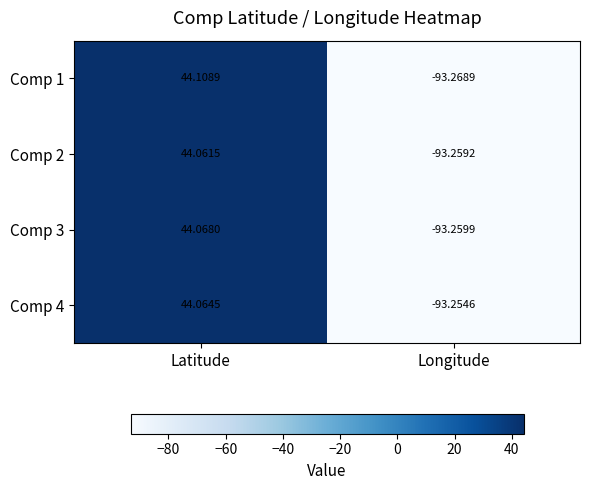

Rank the series at Latitude from highest to lowest value.

Comp 1, Comp 3, Comp 4, Comp 2